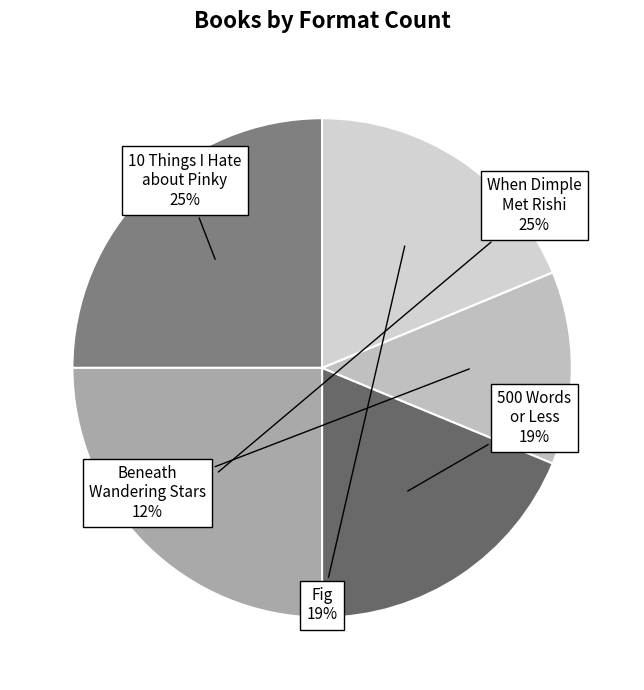

Which slice is the smallest?

Beneath Wandering Stars